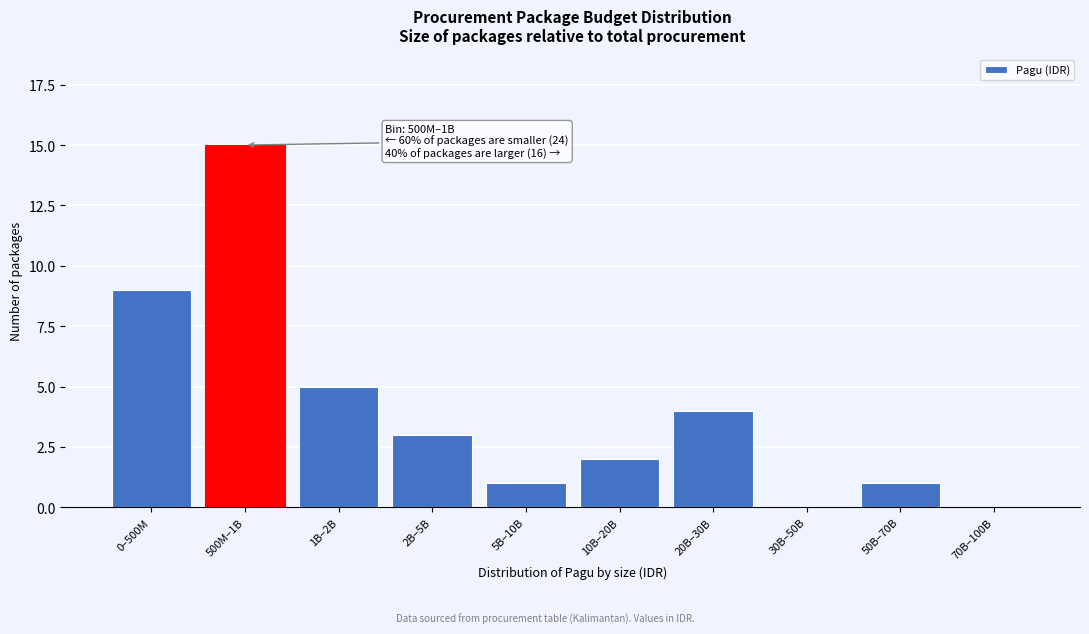

Reading right to left, transcribe all the data shown in this chart.

70B–100B=0	50B–70B=1	30B–50B=0	20B–30B=4	10B–20B=2	5B–10B=1	2B–5B=3	1B–2B=5	500M–1B=15	0–500M=9